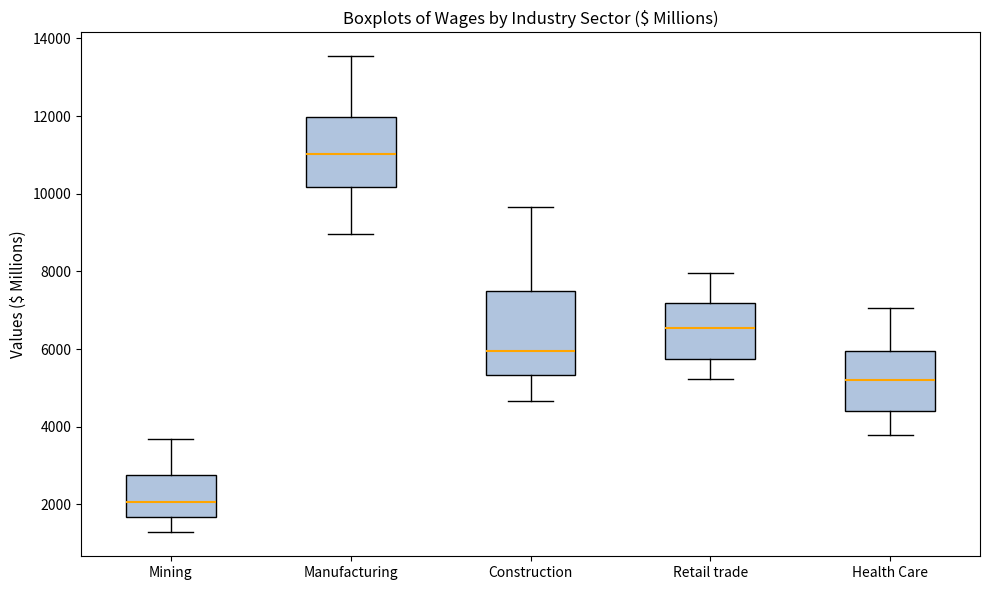

Which box's median line is the lowest?

Mining